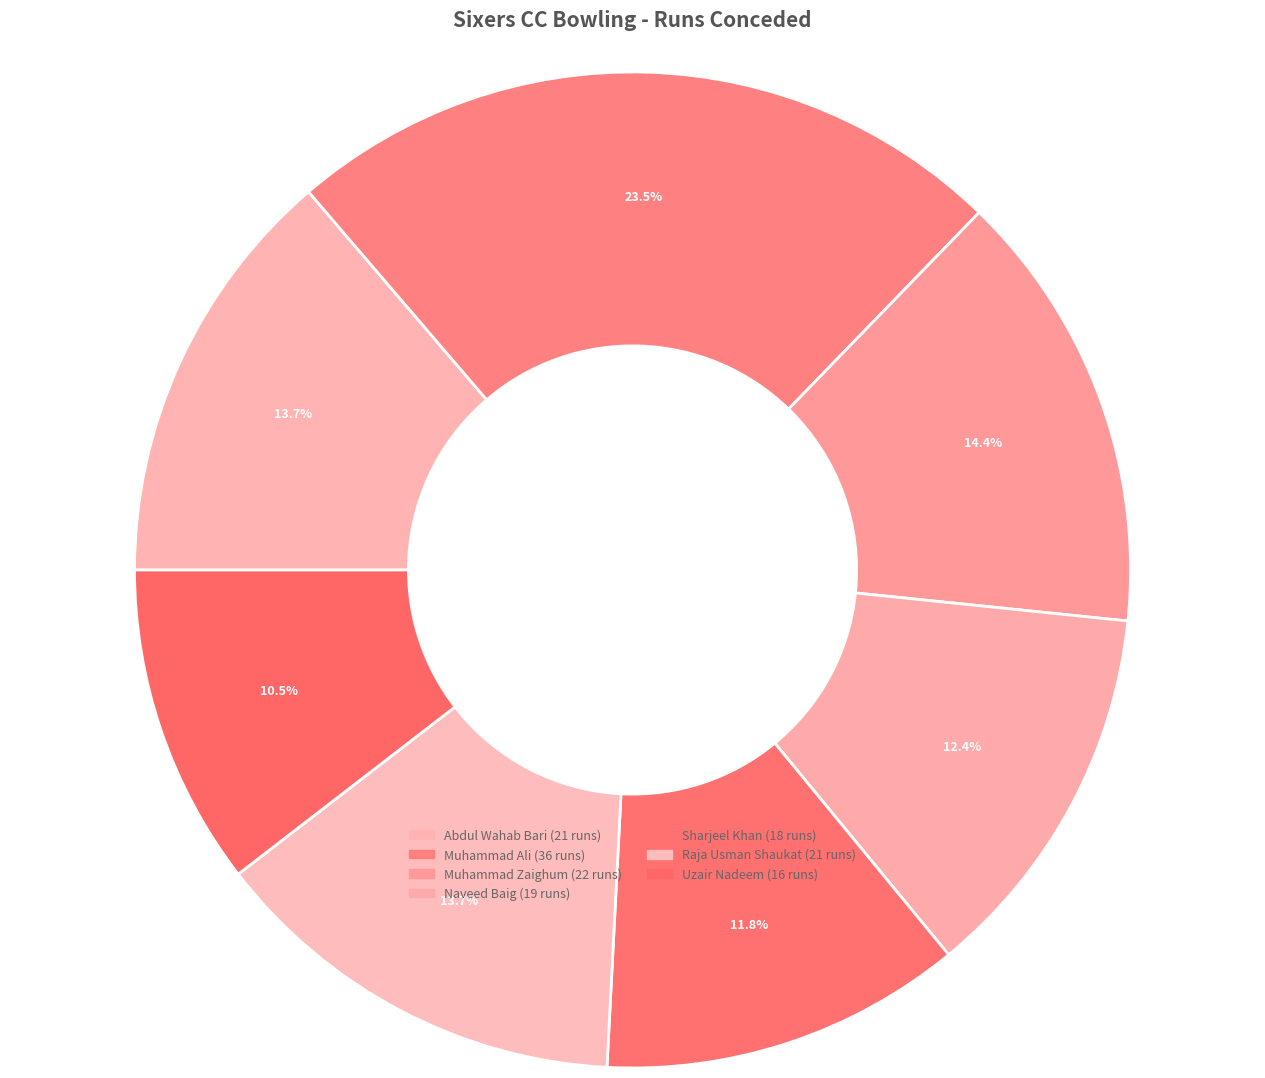

Count the number of slices in the pie.

7